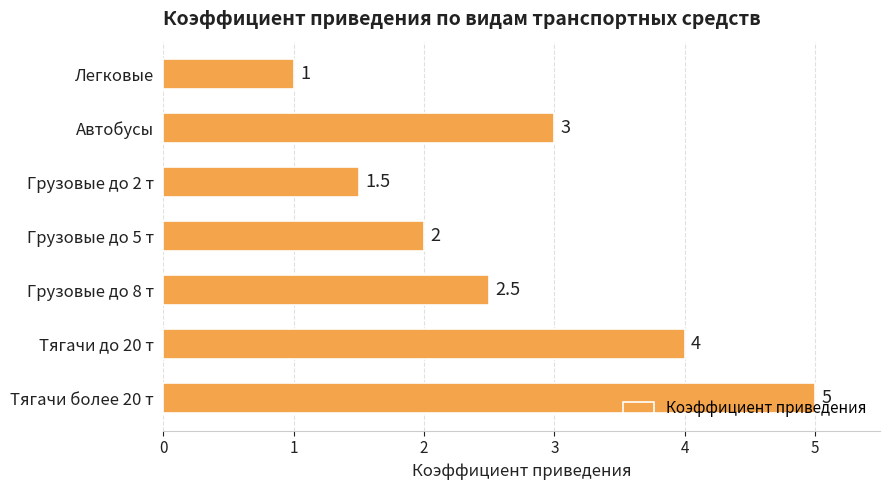

Which has a higher value, Грузовые до 2 т or Тягачи более 20 т?

Тягачи более 20 т